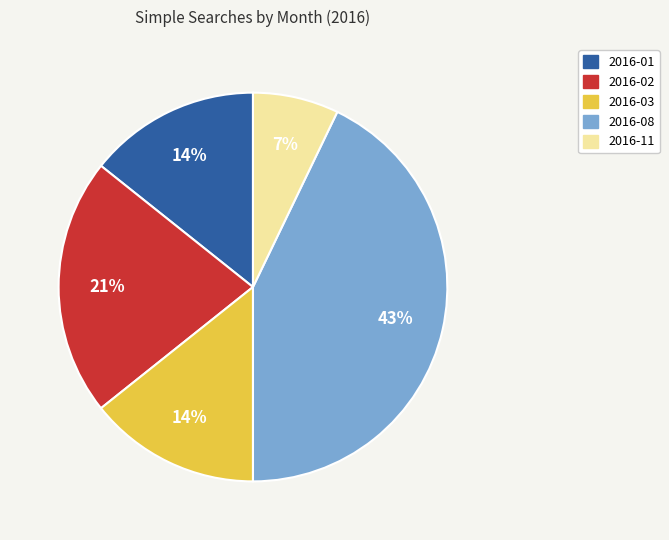

To the nearest percent, what is the difference between the largest and smallest slice percentages?

36%